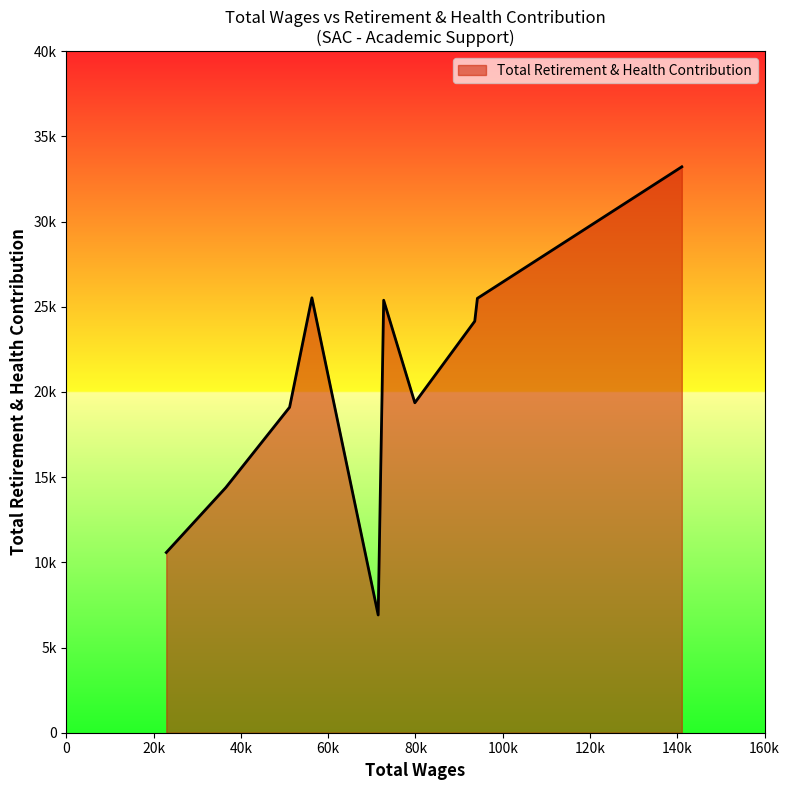

Does the chart have visible grid lines?

No